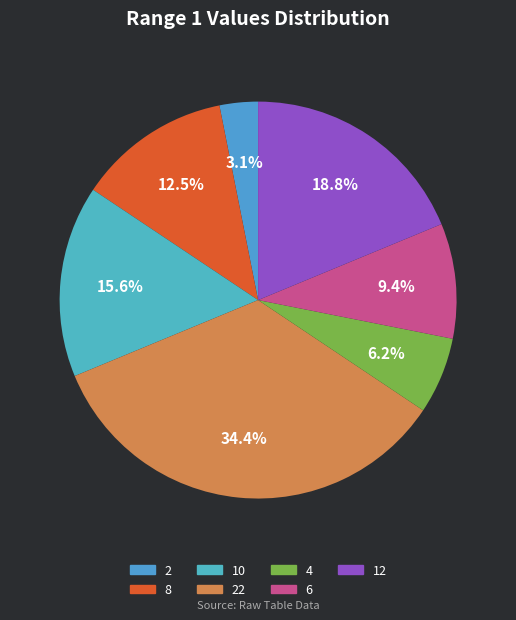

Rank the categories by value from highest to lowest.

22, 12, 10, 8, 6, 4, 2